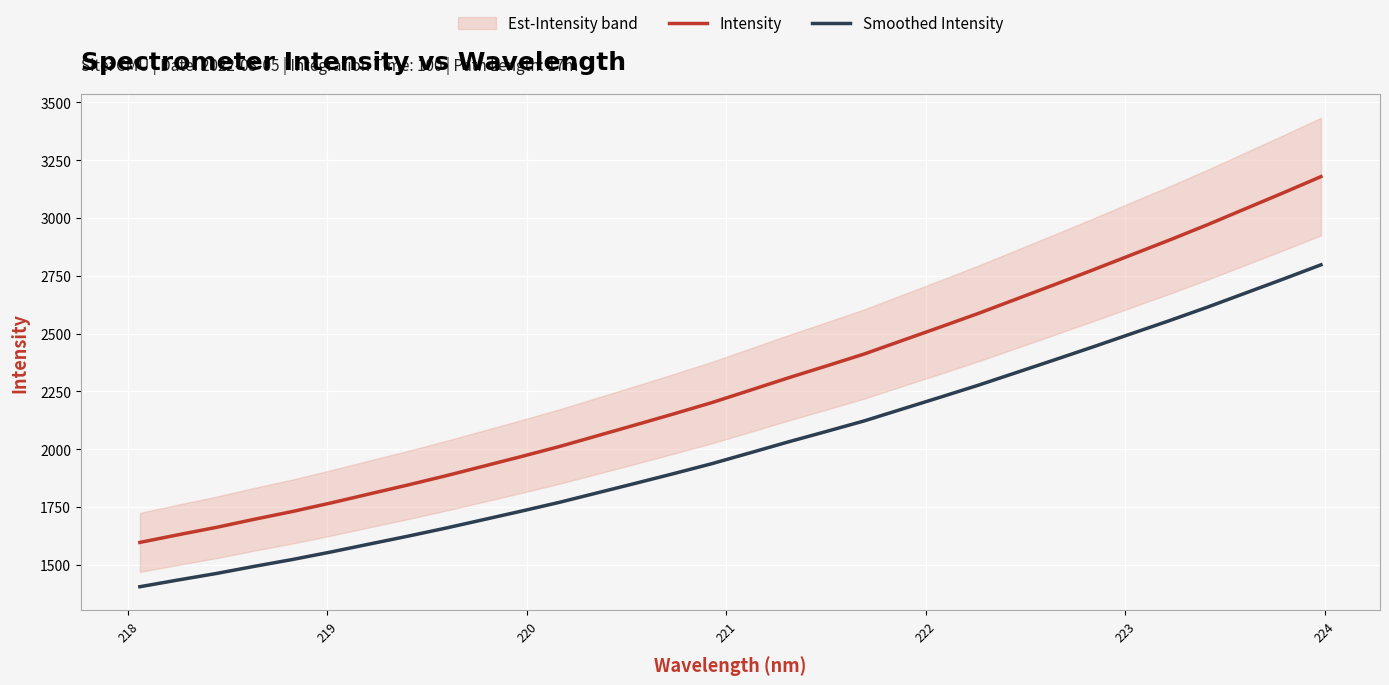

At how many categories does at least one series exceed 1991?

21